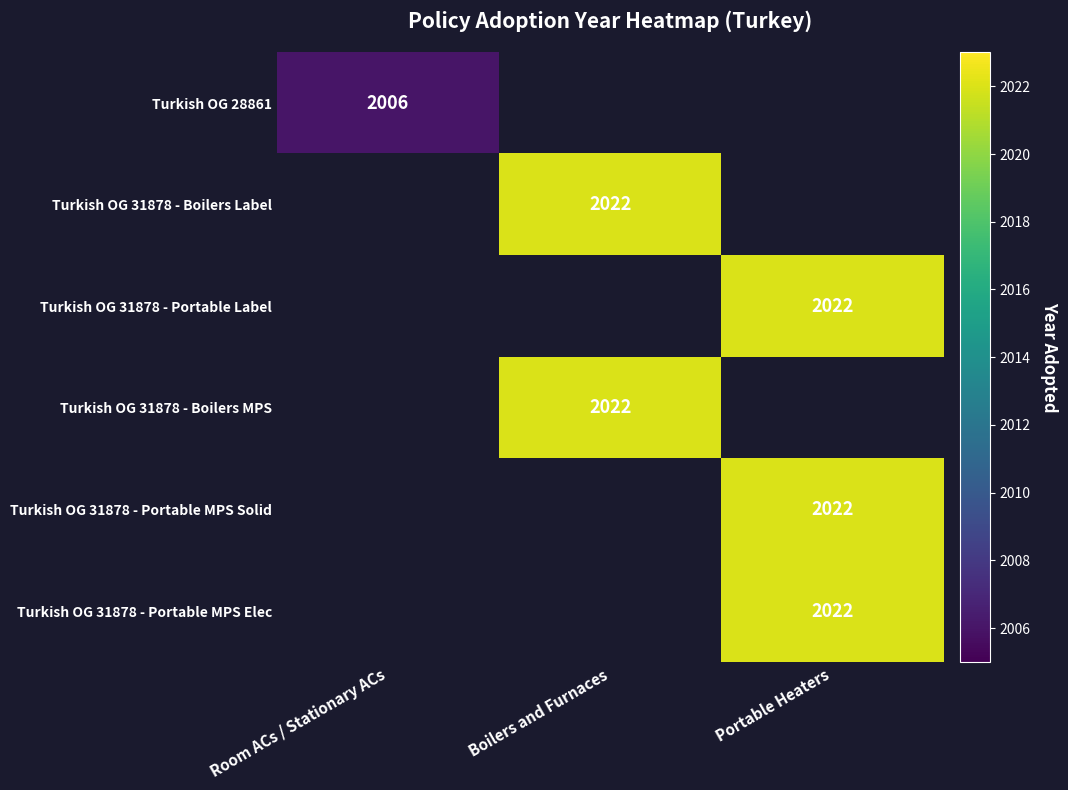

The value of Turkish OG 31878 - Portable MPS Elec at Portable Heaters is 595. True or false?

False